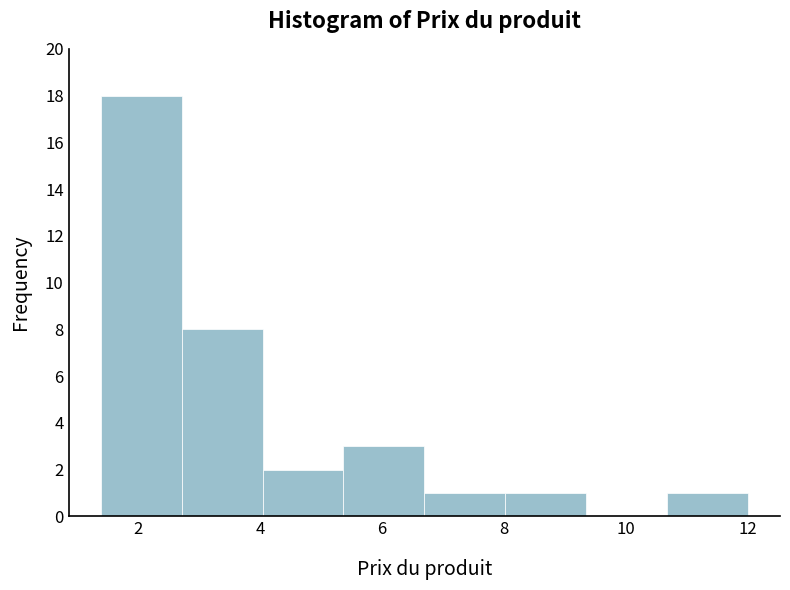

Reading left to right, list every bar in this chart as the range it spans on the x-axis followed by its height. Neither the bar edges nor the heights are printed on the chart, so give them approximately, as read against the axes.

1.4 to 2.8: 18
2.8 to 4.0: 8
4.0 to 5.4: 2
5.4 to 6.6: 3
6.6 to 8.0: 1
8.0 to 9.4: 1
9.4 to 10.6: 0
10.6 to 12.0: 1